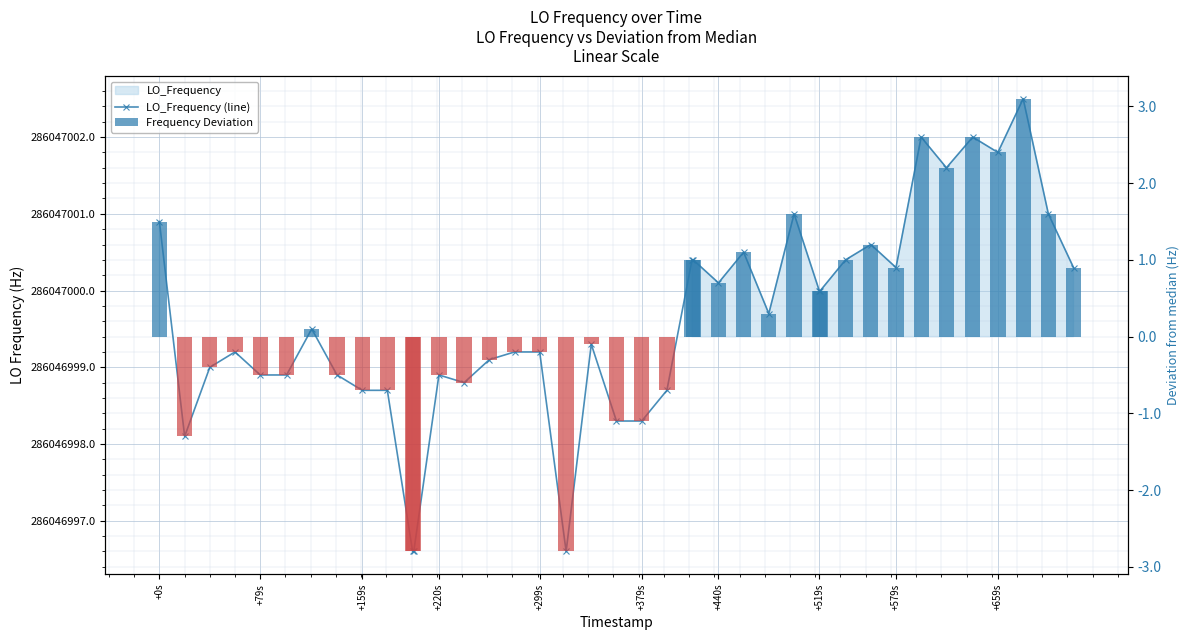

Does the chart contain any negative values?

Yes